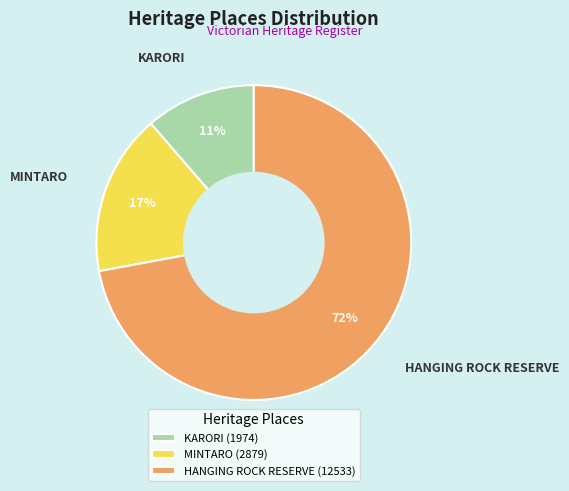

Which has a higher value, HANGING ROCK RESERVE or MINTARO?

HANGING ROCK RESERVE